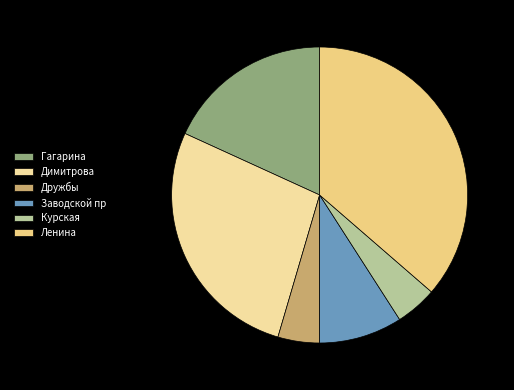

Approximately how many times larger is the value at Курская compared to Гагарина?

0.2